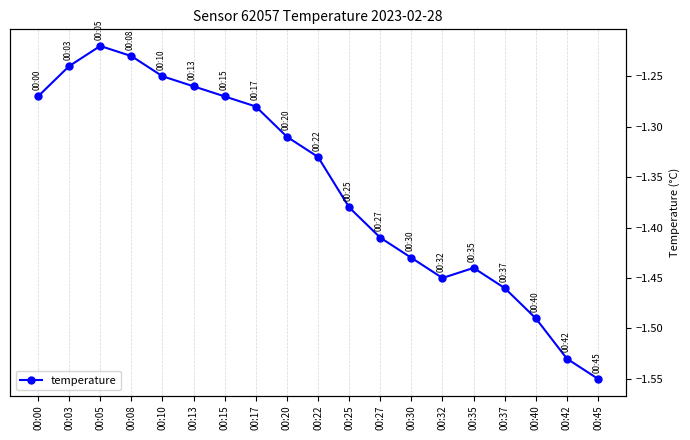

Reading left to right, what are all the values shown in this chart?

-1.3	-1.2	-1.2	-1.2	-1.2	-1.3	-1.3	-1.3	-1.3	-1.3	-1.4	-1.4	-1.4	-1.4	-1.4	-1.5	-1.5	-1.5	-1.6